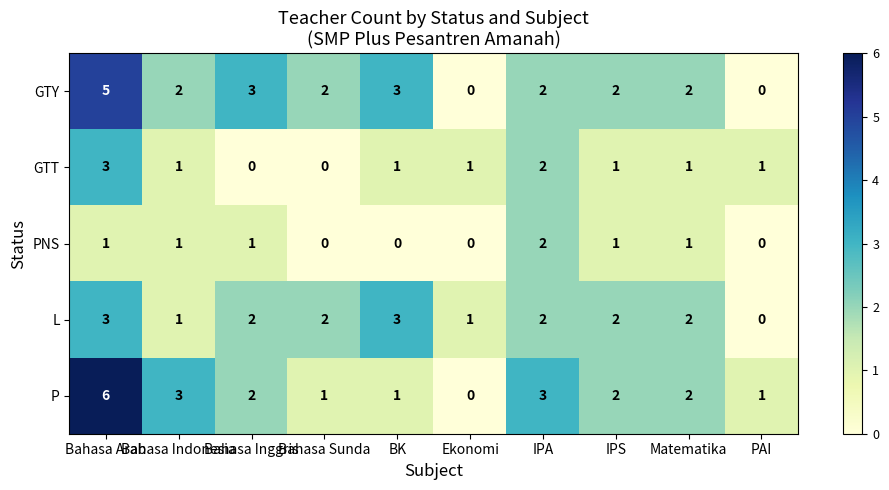

What is the sum of all GTT values?

11